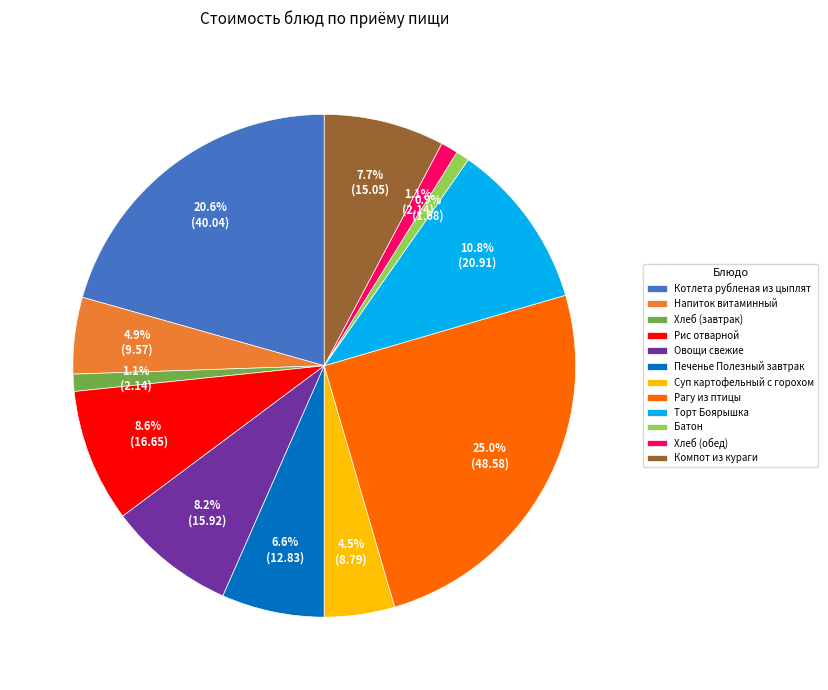

Is there a majority slice in this chart?

No